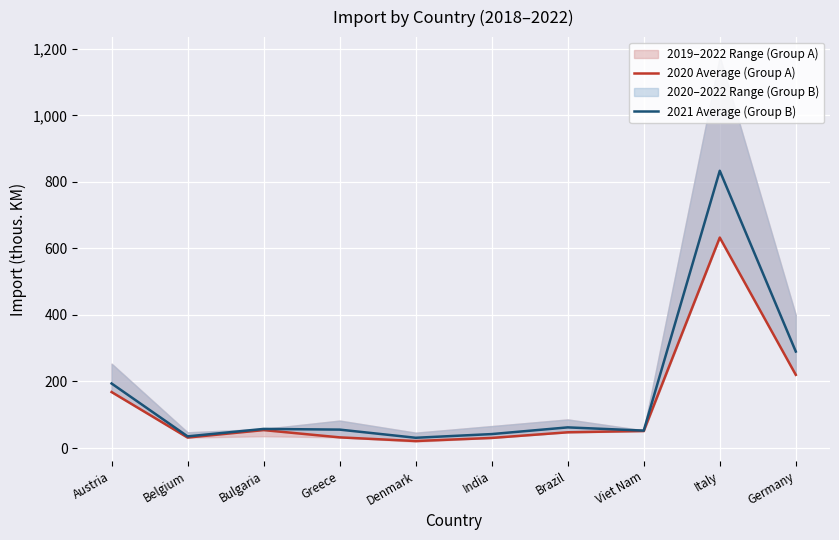

What is the difference between the maximum and second lowest values in the 2020 Average (Group A) series?

602.2